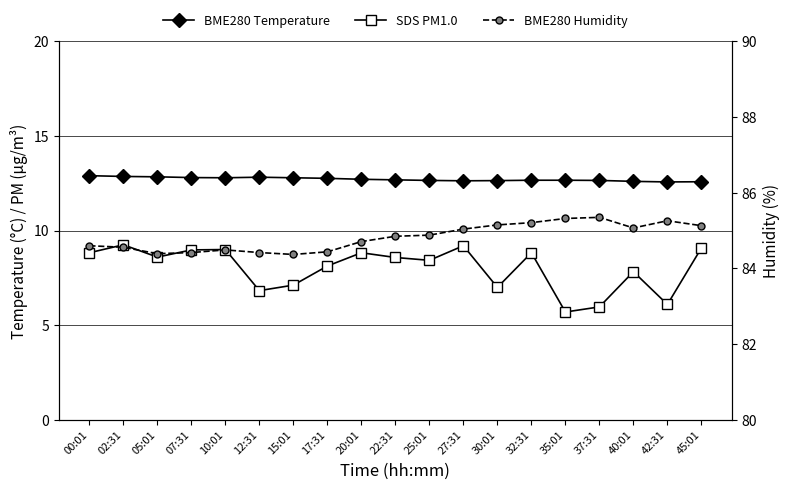

True or false: BME280 Humidity and SDS PM1.0 intersect in this chart.

False